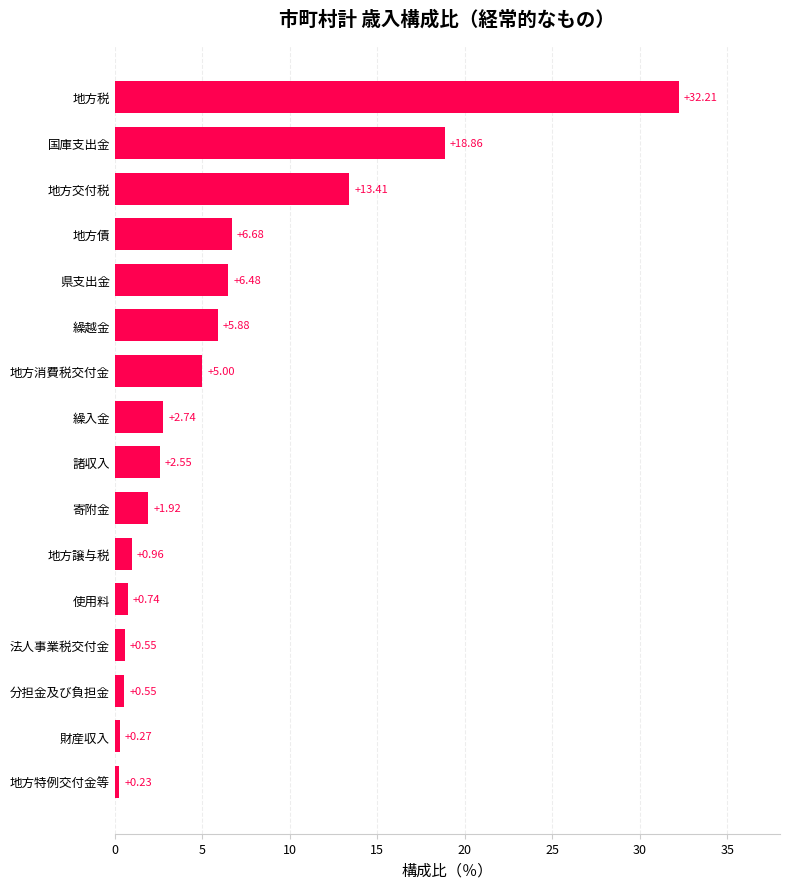

At which label is the value closest to 16?

地方交付税